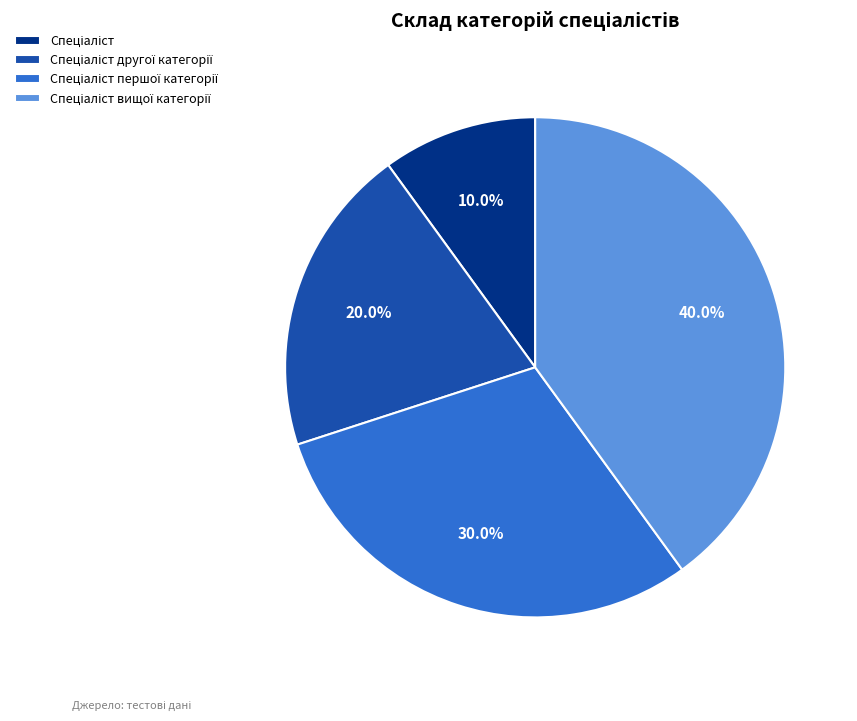

To the nearest percent, what is the difference between the largest and smallest slice percentages?

30%